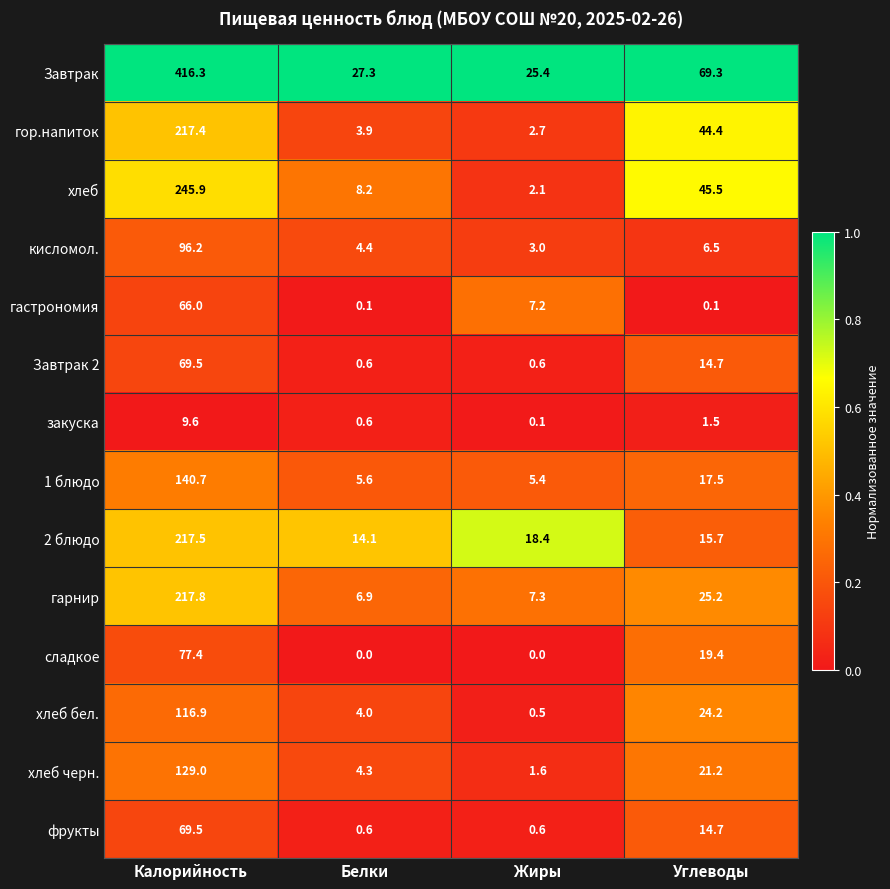

At which category is the sum across all series the highest?

Калорийность